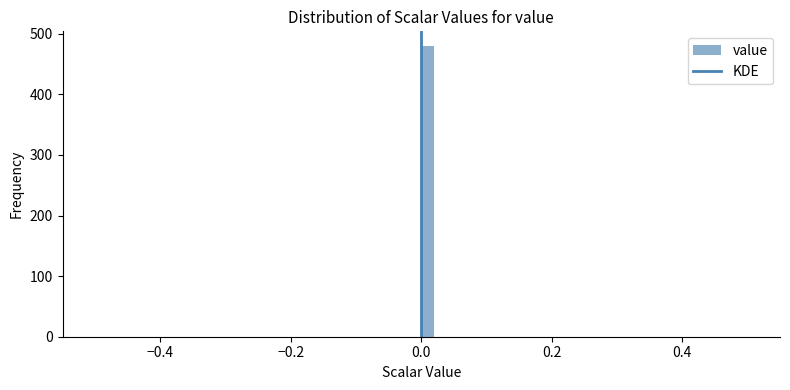

Around what value on the x-axis is the tallest bar? Give the approximate position of its centre, as read against the axis.

0.02